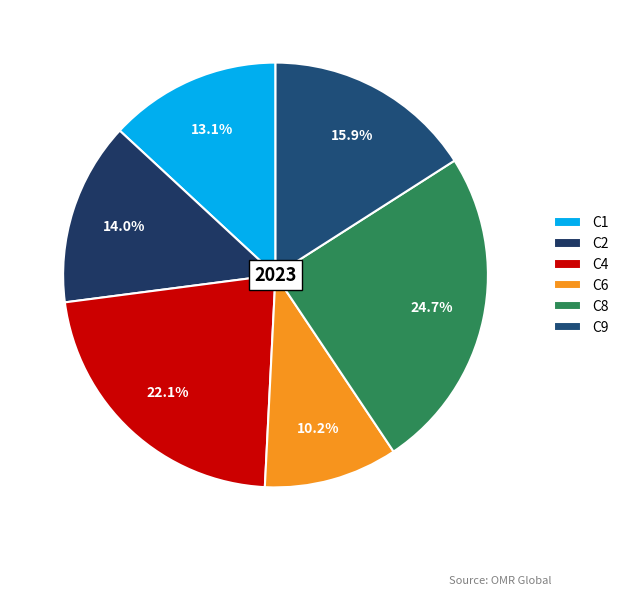

Do C9 and C1 together represent more than half of the pie?

No